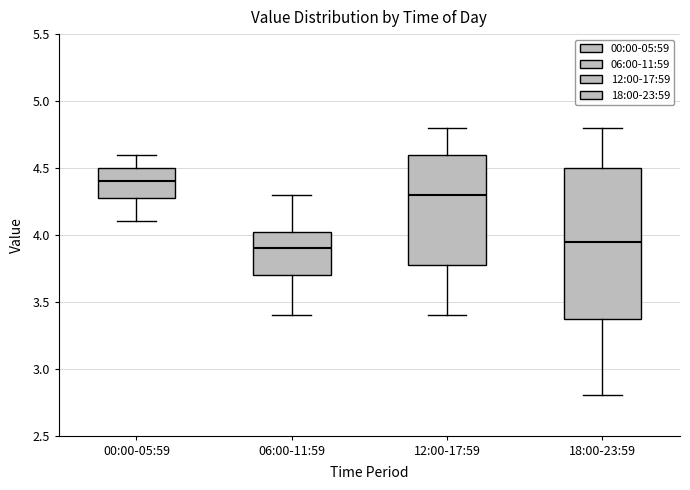

Where does the lower whisker of the box for 12:00-17:59 end on the y-axis? The values are not printed on the chart, so give them approximately, as read against the axis.

3.40